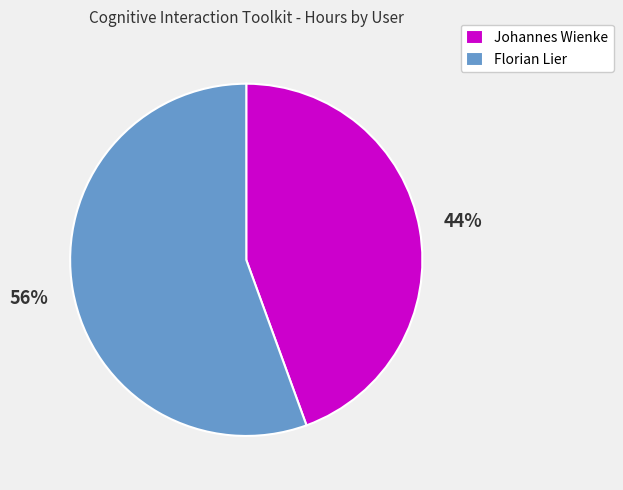

Which has a higher value, Johannes Wienke or Florian Lier?

Florian Lier